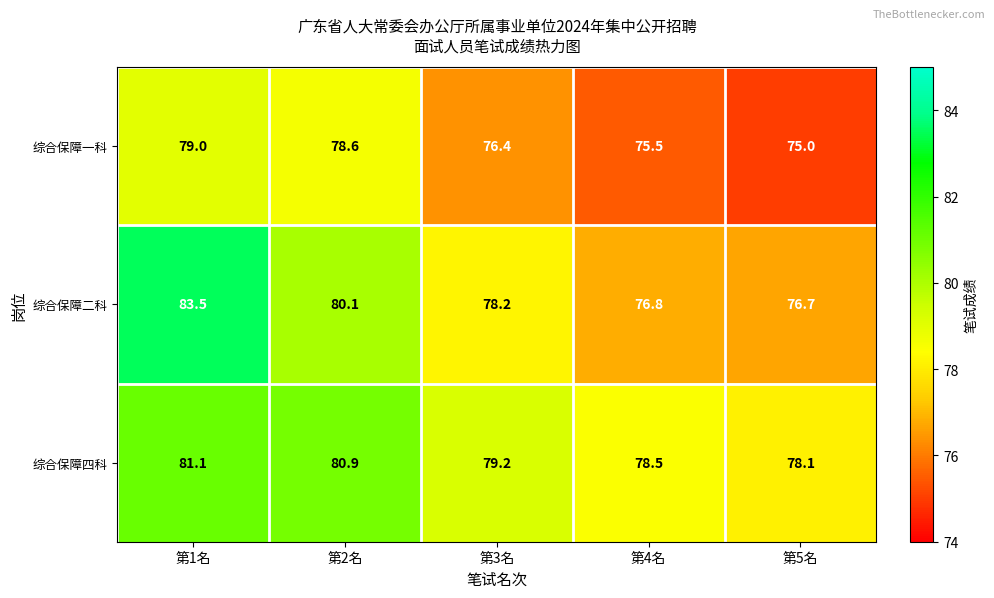

Which category has the lowest value in the 综合保障四科 series?

第5名